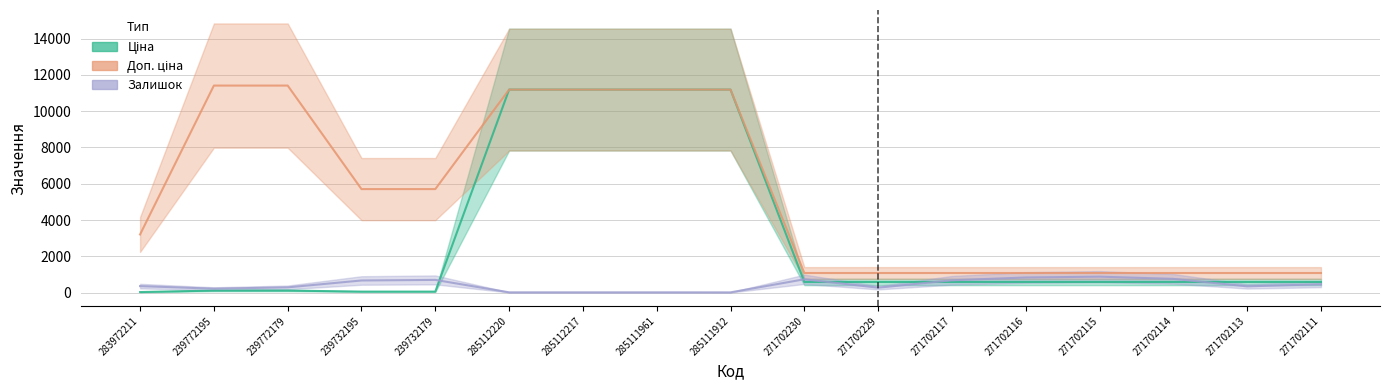

What is the lowest value of the Ціна series?

32.0